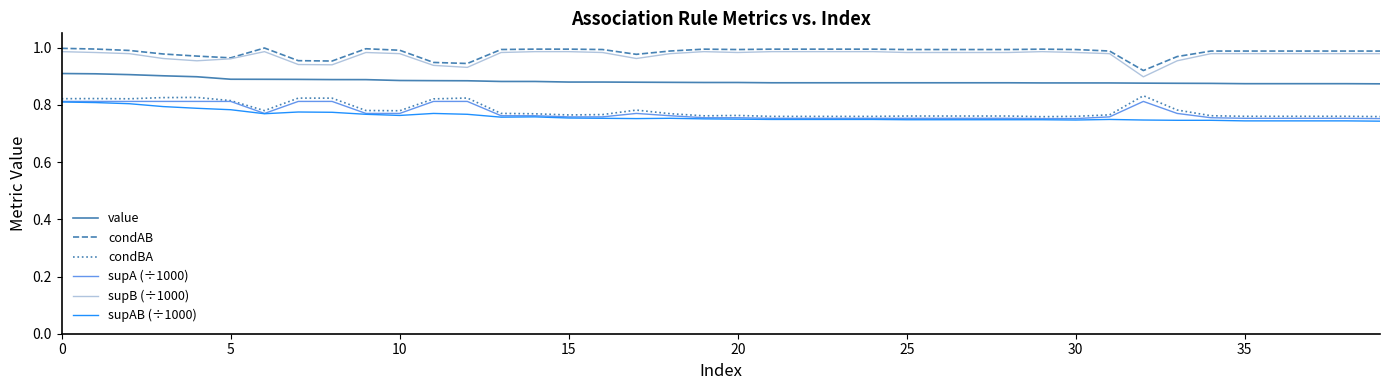

True or false: supB (÷1000) and value cross at least once.

False